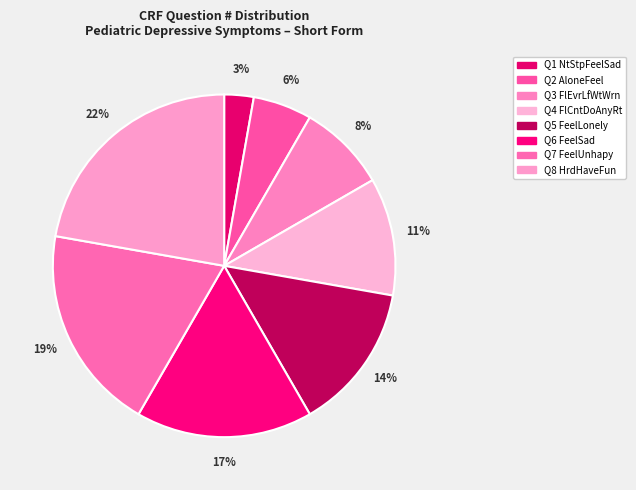

How many segments does this pie chart have?

8